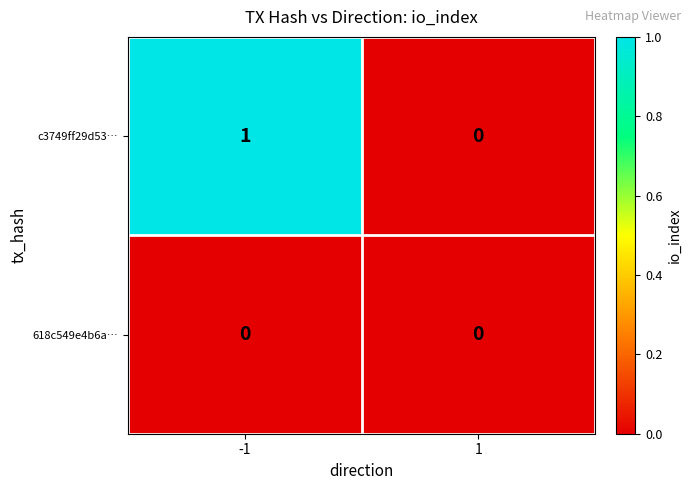

The c3749ff29d53… series shows 0 at 1. True or false?

True